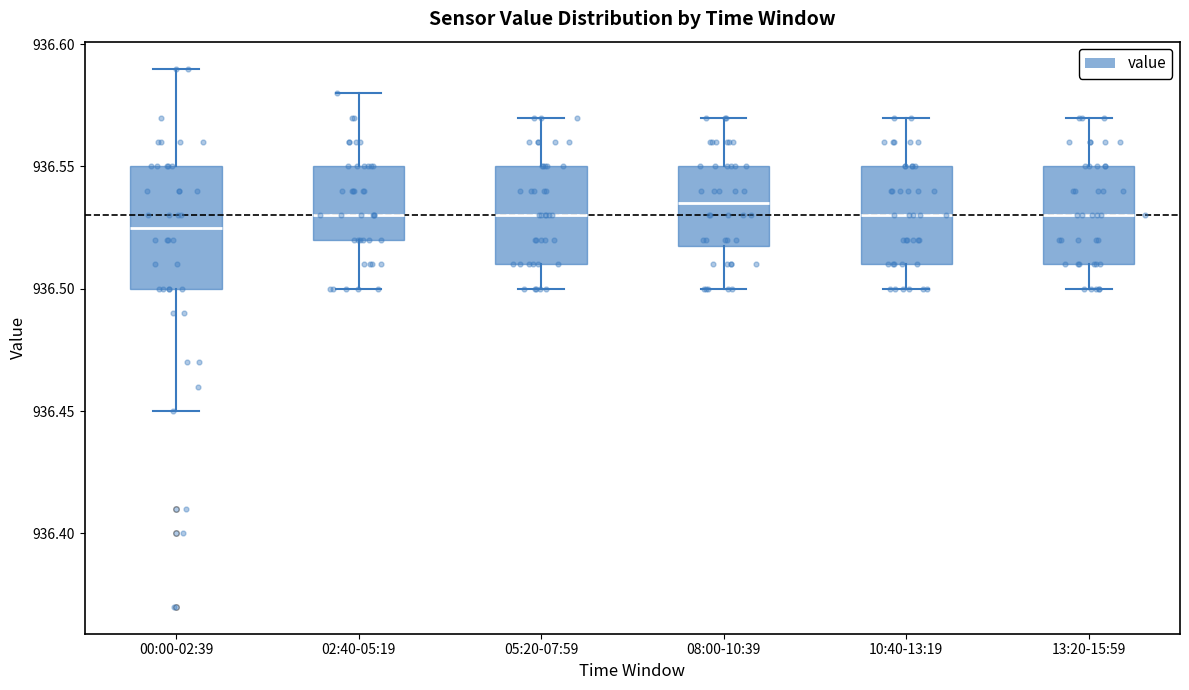

Where does the lower whisker of the box for 02:40-05:19 end on the y-axis? The values are not printed on the chart, so give them approximately, as read against the axis.

936.500